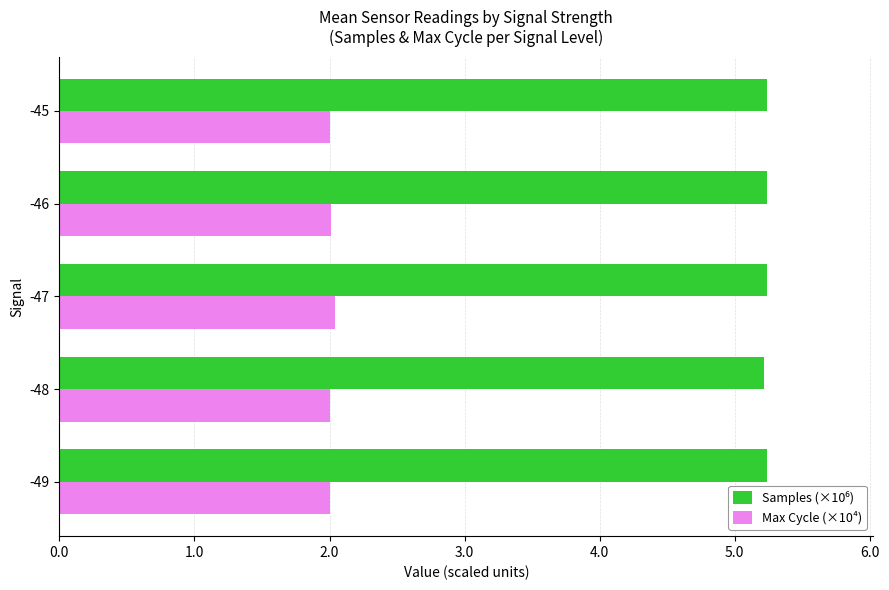

What is the minimum value shown in the chart?

2.0